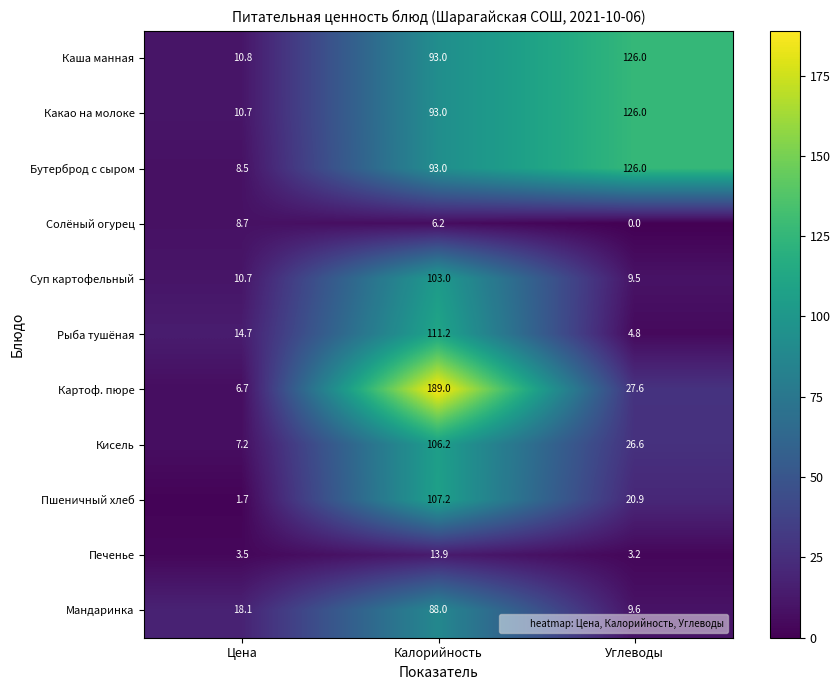

Rank the categories by Печенье value from highest to lowest.

Калорийность, Цена, Углеводы